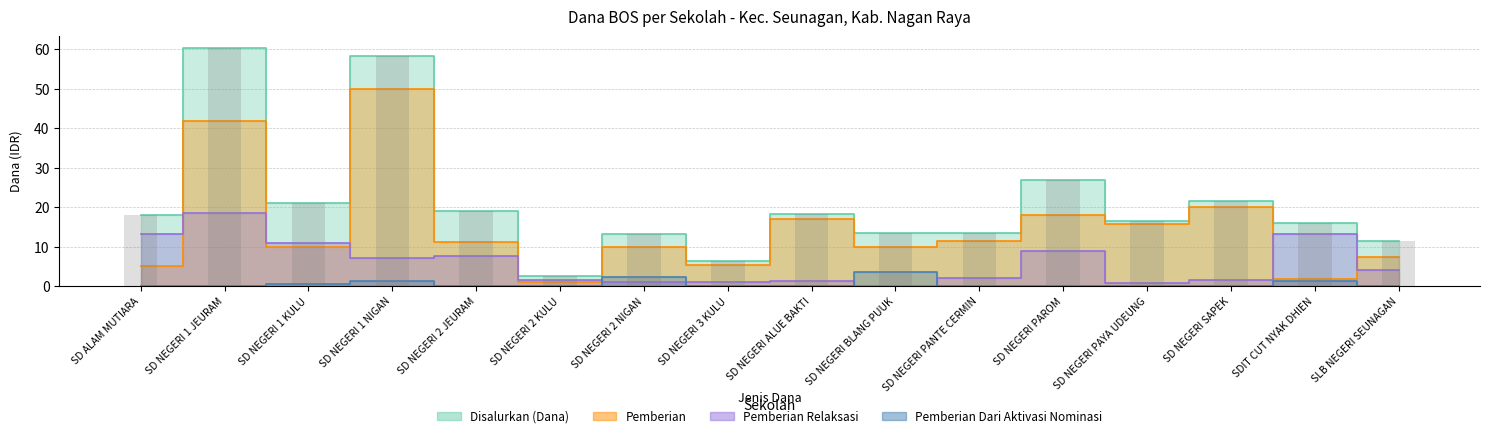

At which label does Pemberian Relaksasi reach its peak?

SD NEGERI 1 JEURAM